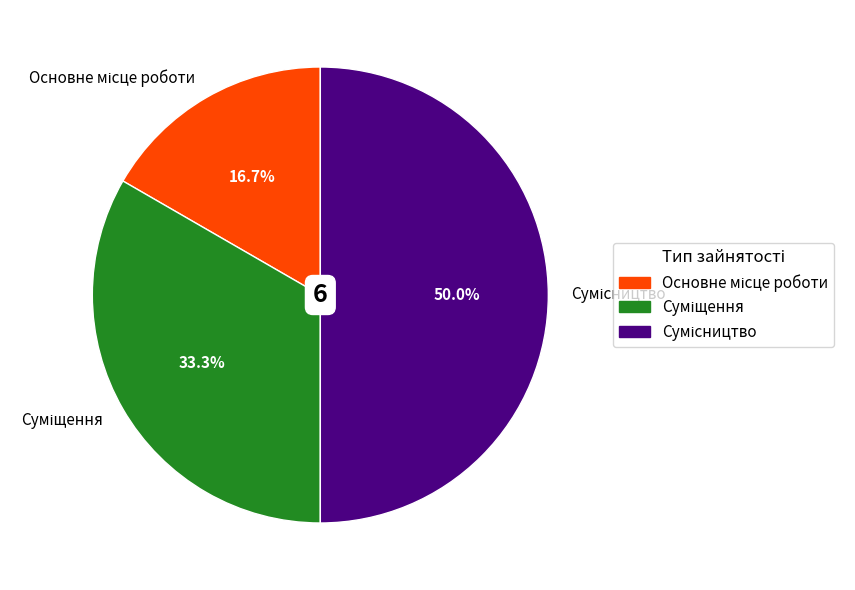

Count the number of slices in the pie.

3